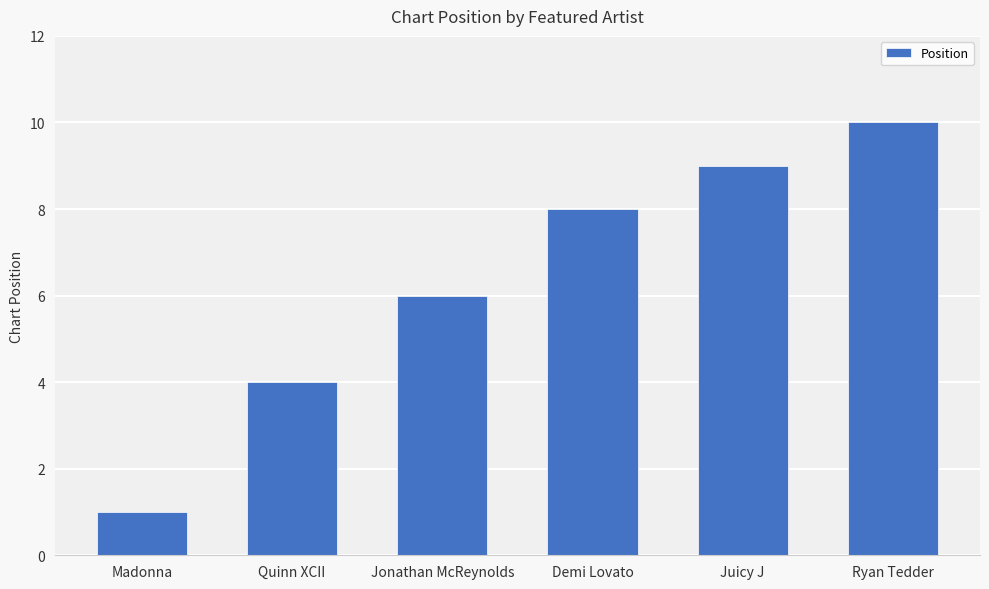

Which category has the highest value across all series?

Ryan Tedder